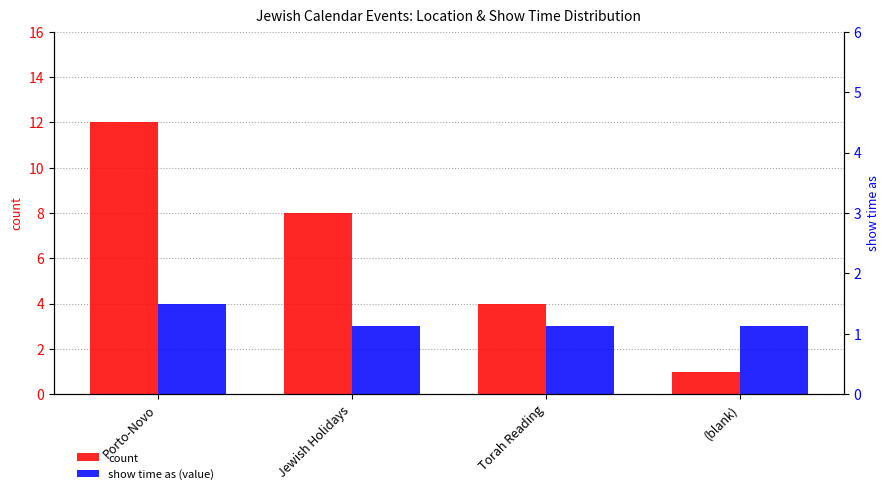

At which label is show time as (value) closest to 3?

Jewish Holidays